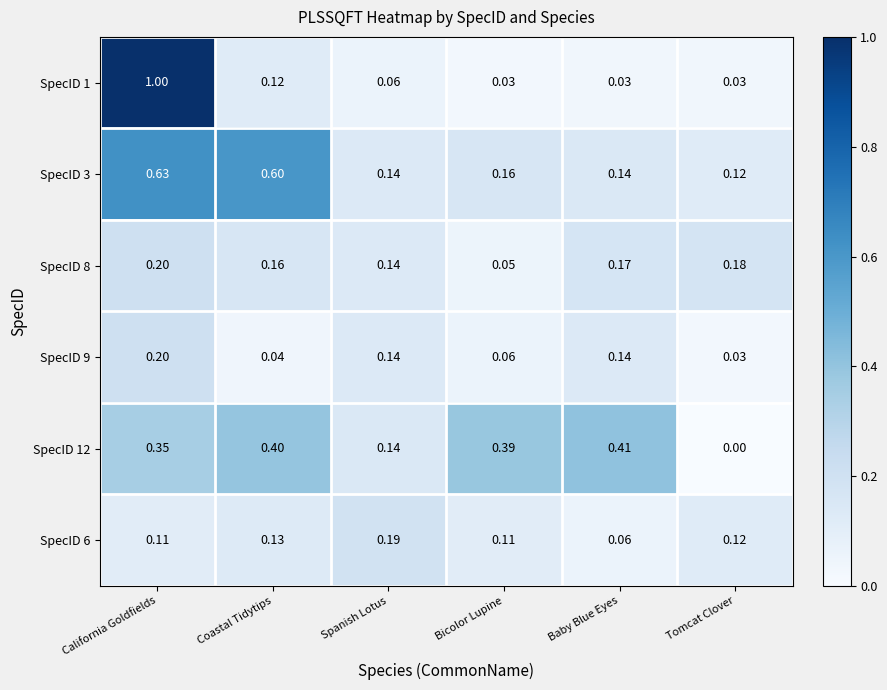

List the labels in order of SpecID 8 value, smallest first.

Bicolor Lupine, Spanish Lotus, Coastal Tidytips, Baby Blue Eyes, Tomcat Clover, California Goldfields